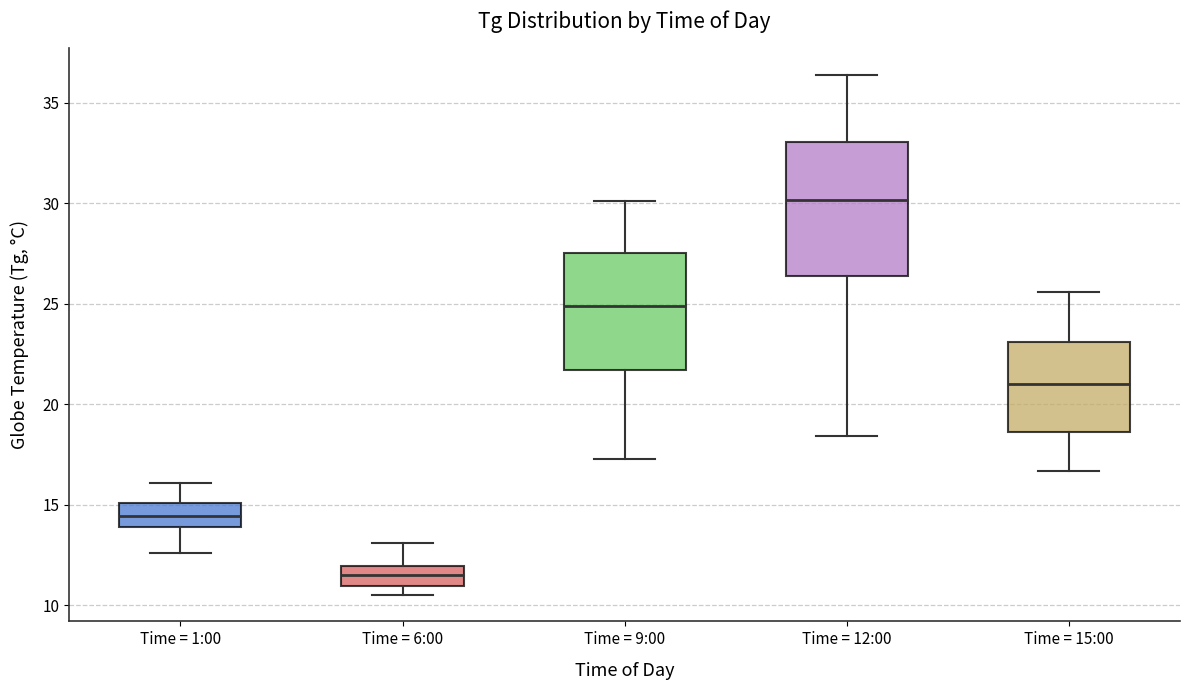

Where does the lower whisker of the box for Time = 1:00 end on the y-axis? The values are not printed on the chart, so give them approximately, as read against the axis.

12.5